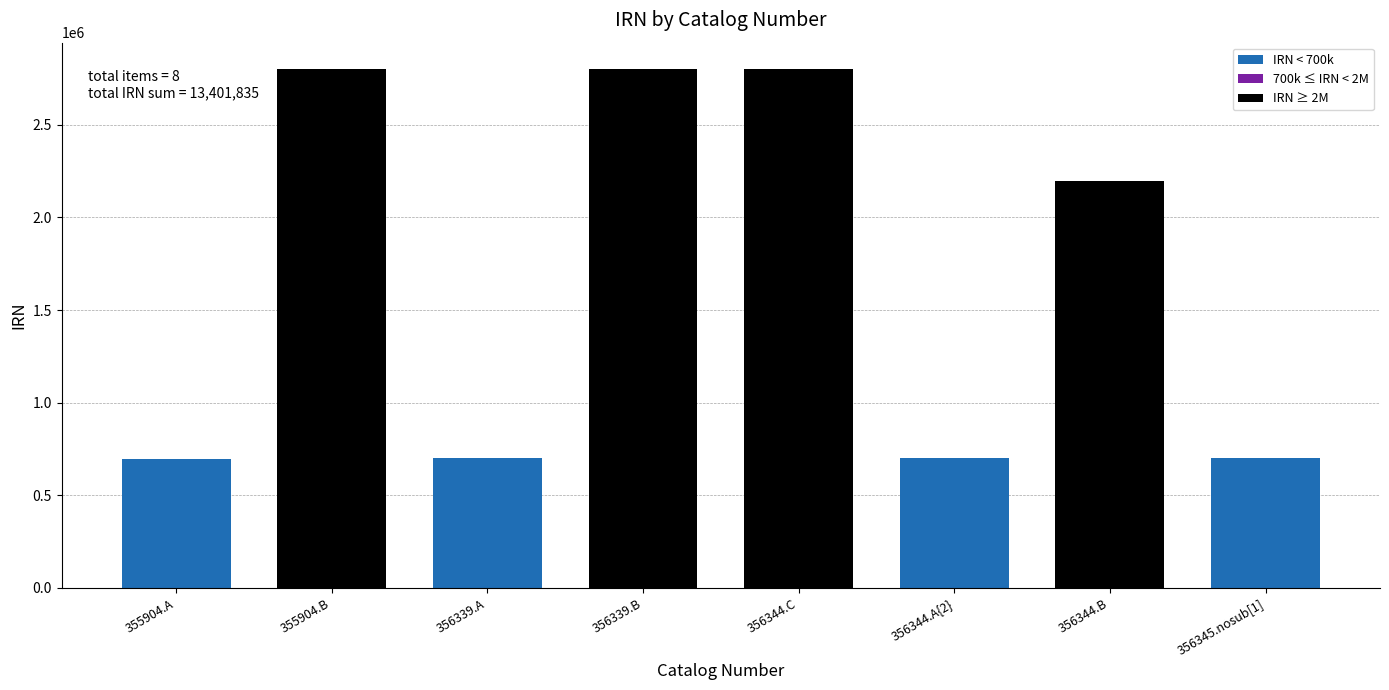

What is the label of the 7th bar from the right?

355904.B